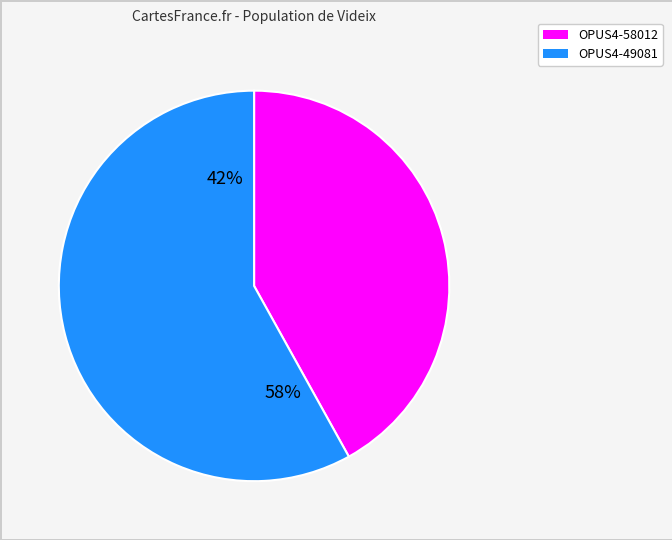

True or false: OPUS4-58012 accounts for 42% of the total.

True